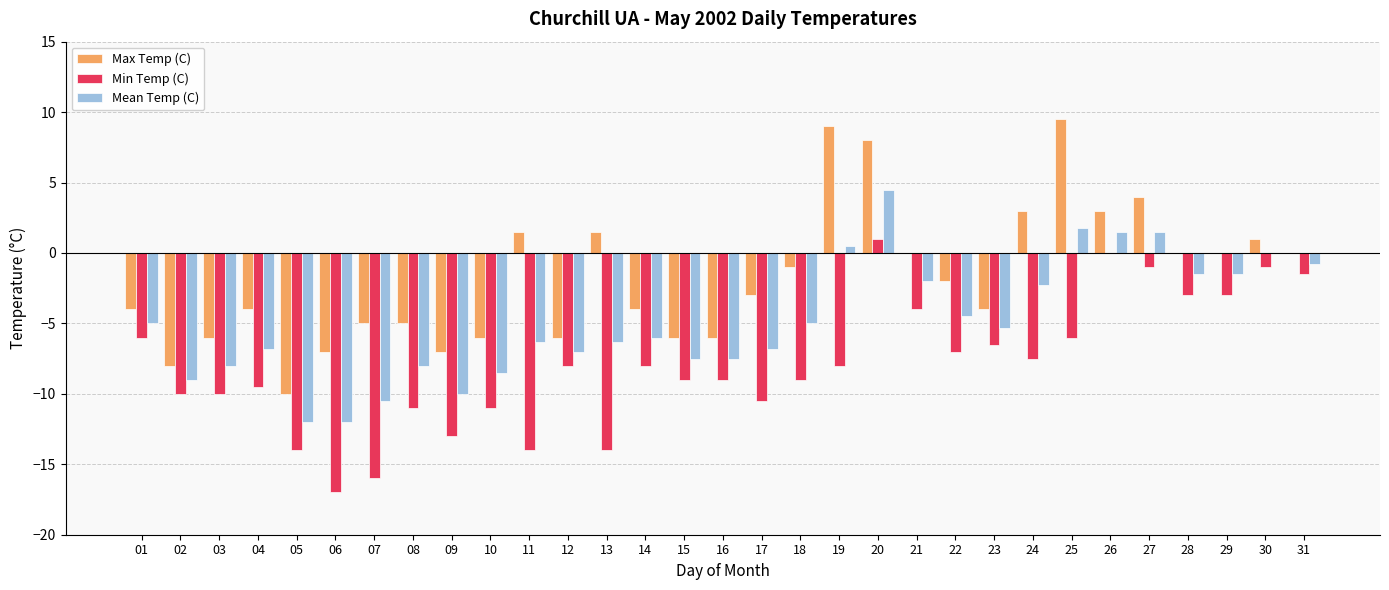

The value of Mean Temp (C) at 09 is -10.0. True or false?

True